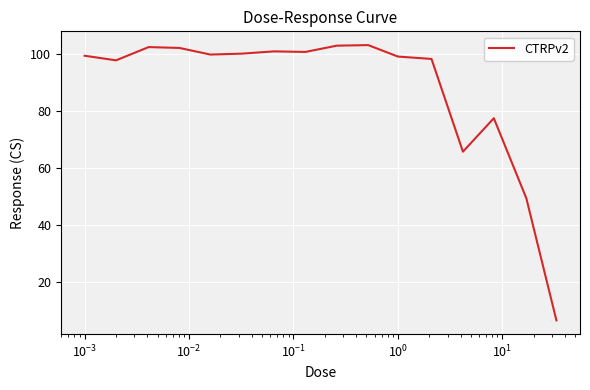

What is the difference between the maximum and minimum values?

96.6